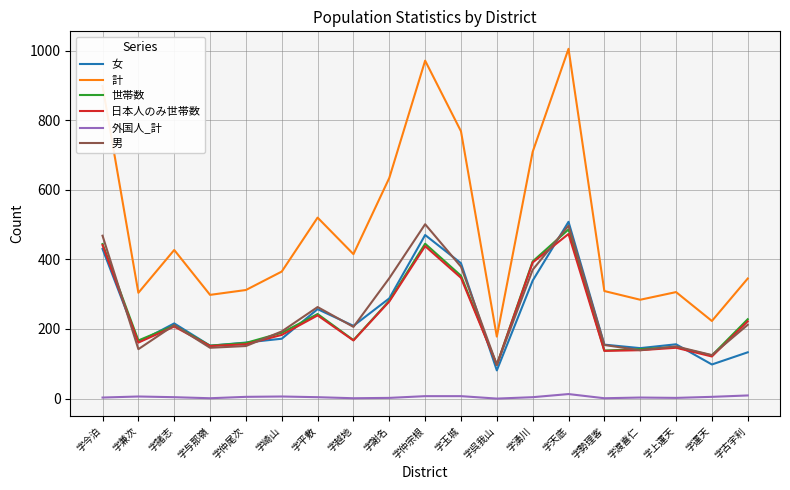

How many interior local peaks does the 女 series have?

5